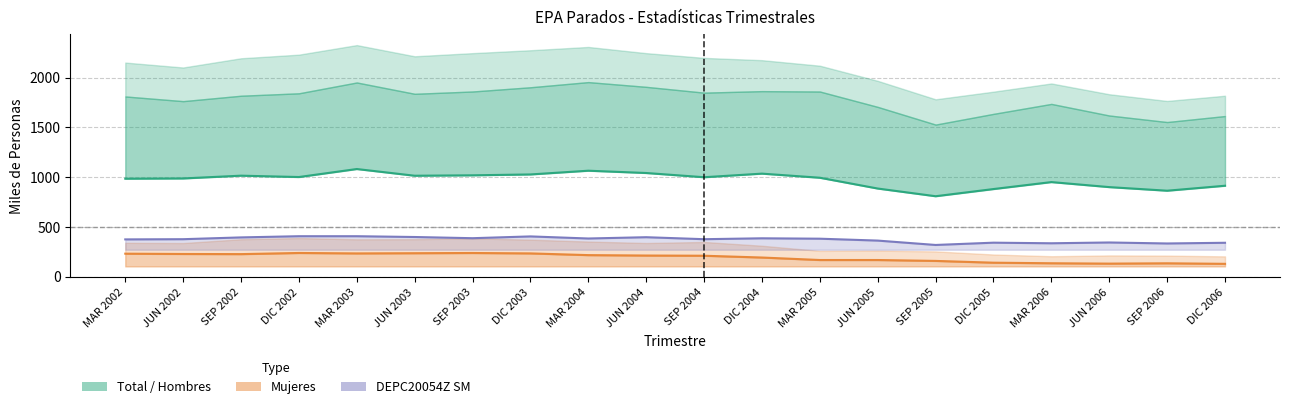

What position from the right is DIC 2003?

13